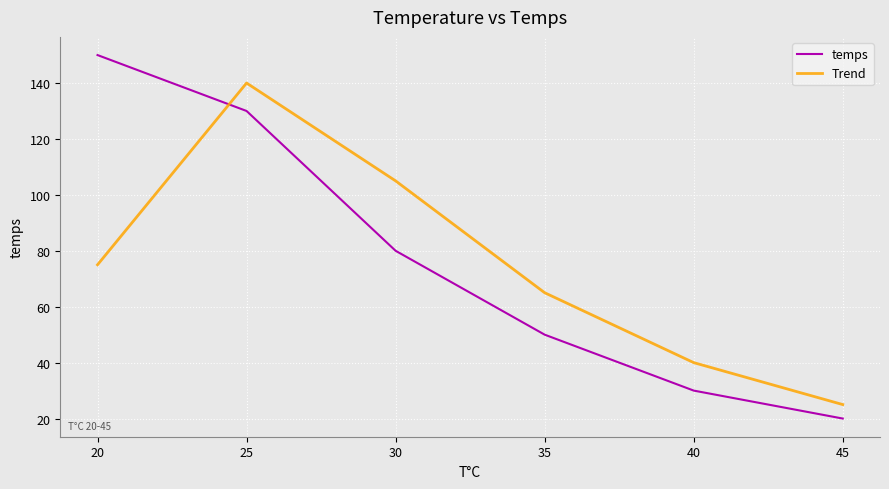

List the labels in order of Trend value, largest first.

25, 30, 20, 35, 40, 45